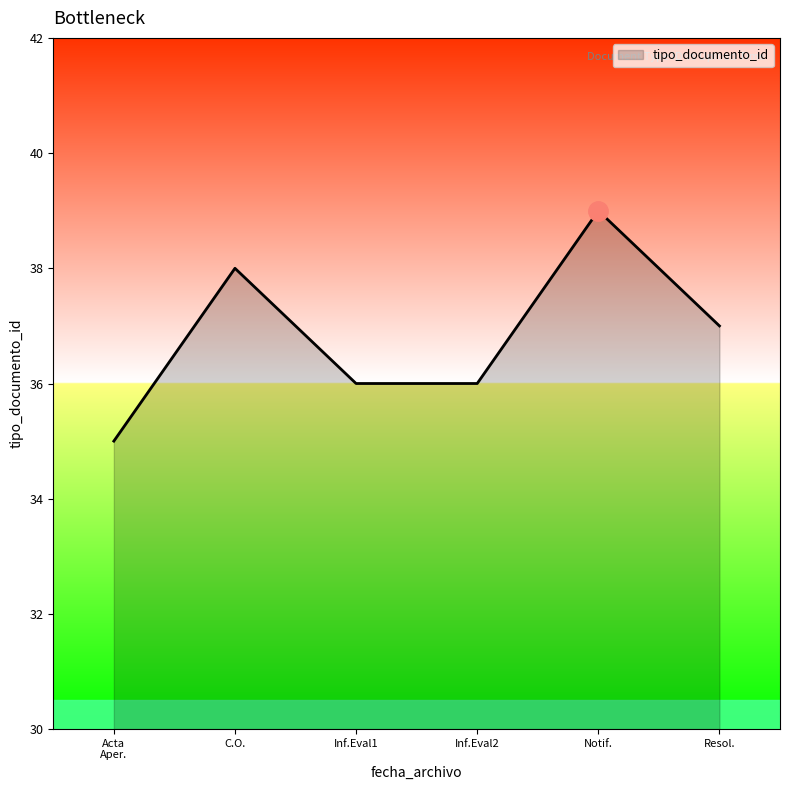

True or false: there are more than 0 points higher than both neighbors.

True